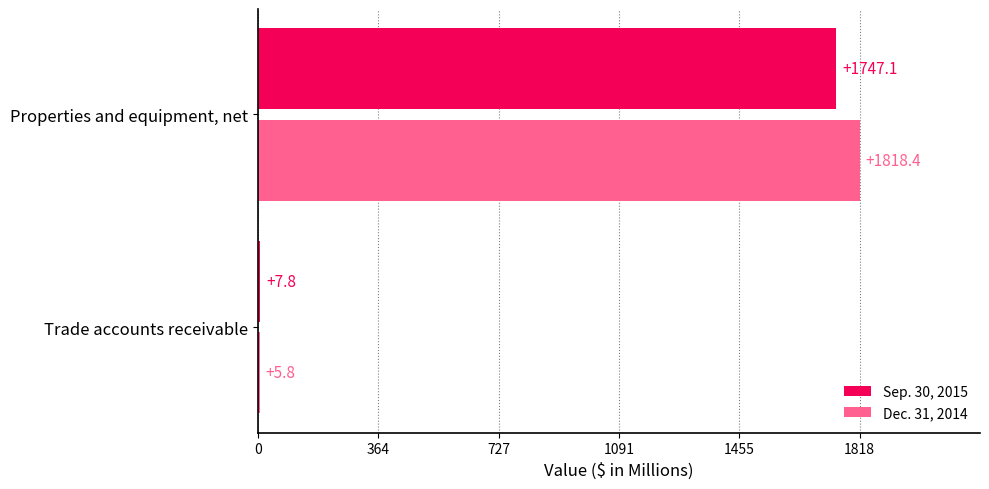

What are all the series names shown in the legend?

Sep. 30, 2015, Dec. 31, 2014